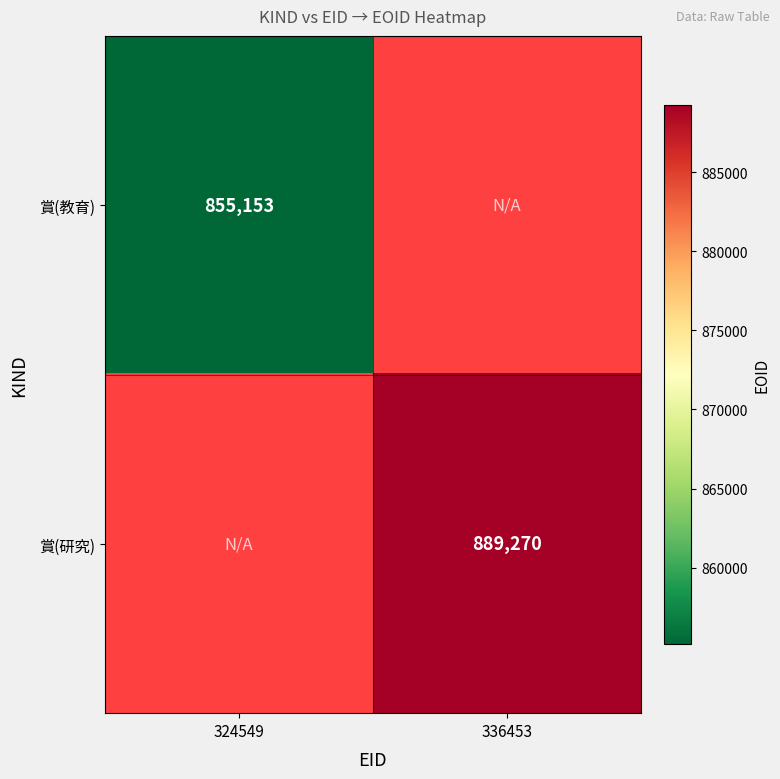

The 賞(研究) series shows 212944 at 336453. True or false?

False